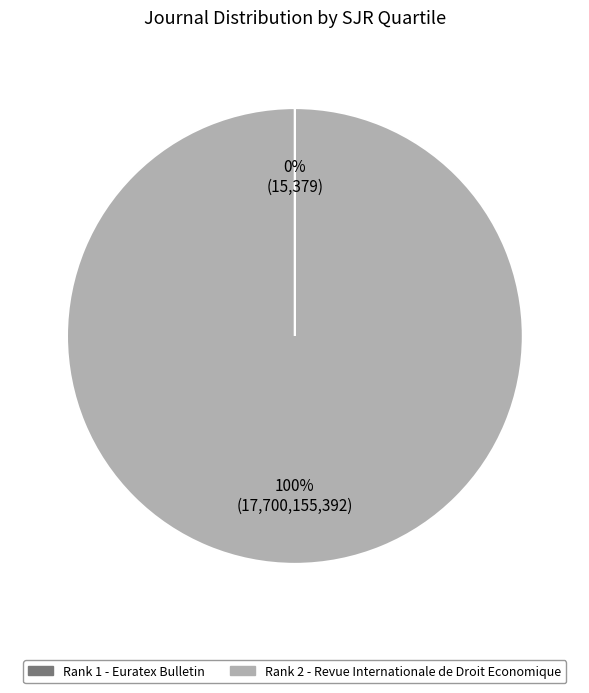

What is the largest slice in the pie chart?

Rank 2 - Revue Internationale de Droit Economique